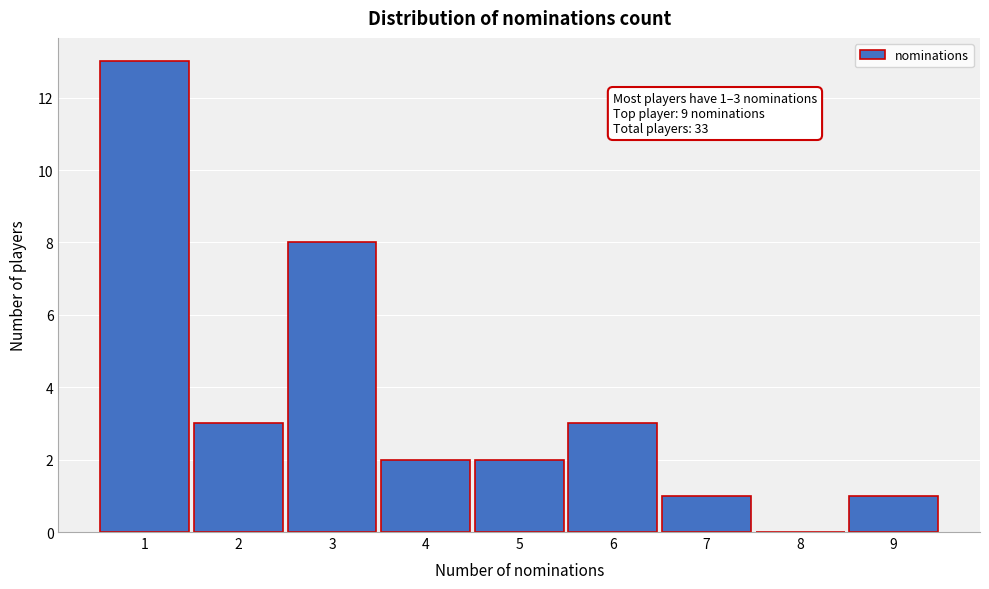

Which range on the x-axis has the tallest bar?

0.5 to 1.5